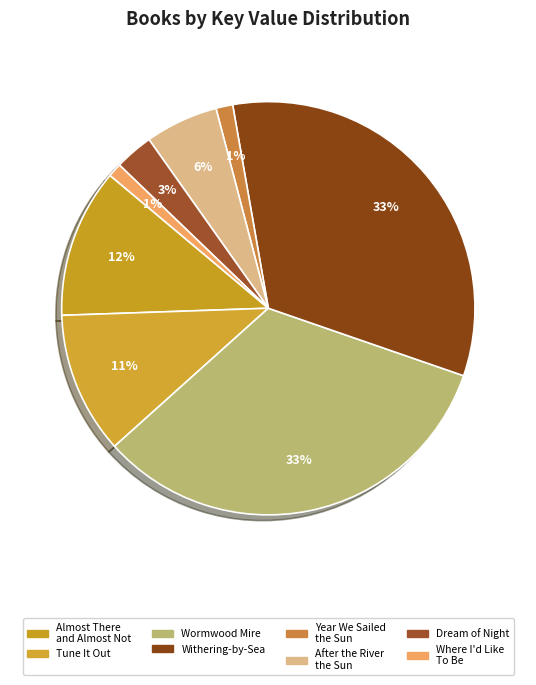

Do After the River the Sun and Year We Sailed the Sun together represent more than half of the pie?

No